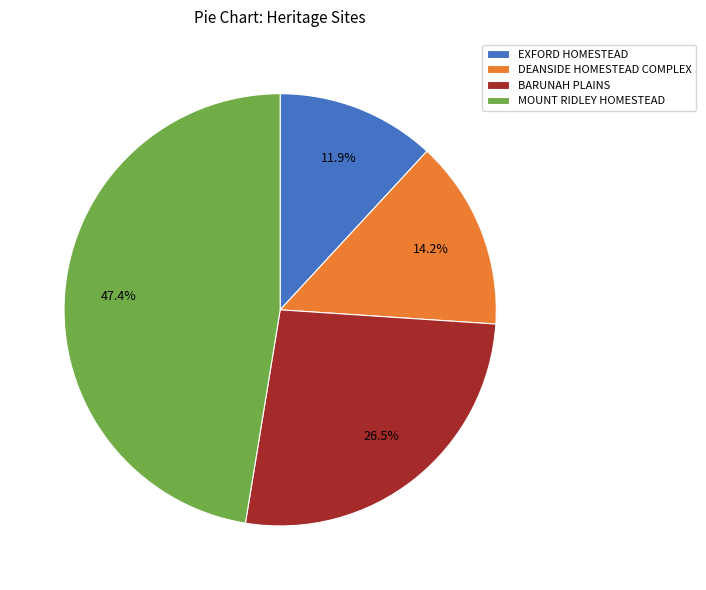

To the nearest percent, what is the difference between the DEANSIDE HOMESTEAD COMPLEX and MOUNT RIDLEY HOMESTEAD slice percentages?

33%